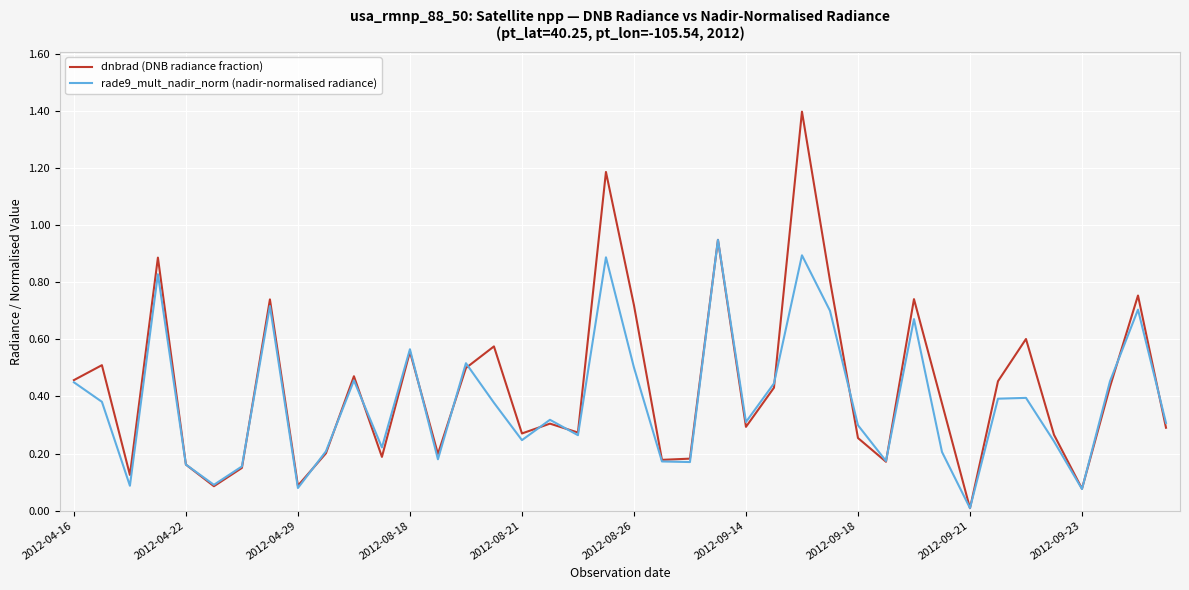

In dnbrad (DNB radiance fraction), how many points are higher than both neighbors (excluding endpoints)?

13